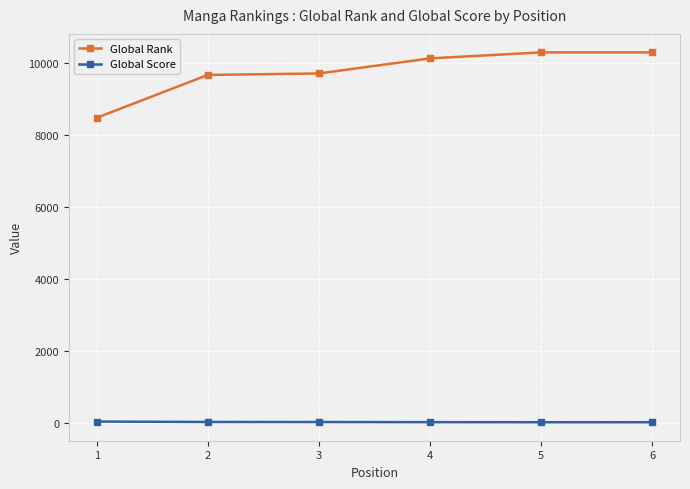

Count the number of data series in this chart.

2